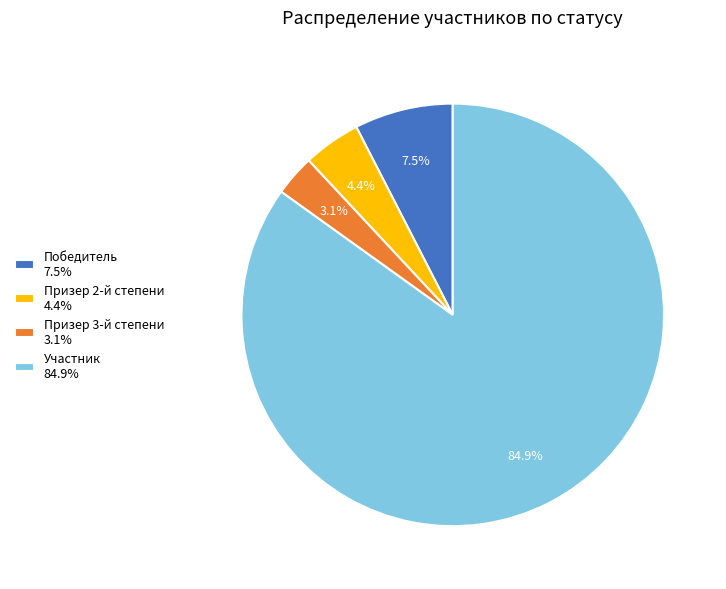

Does Призер 2-й степени 4.4% represent more than half of the total?

No